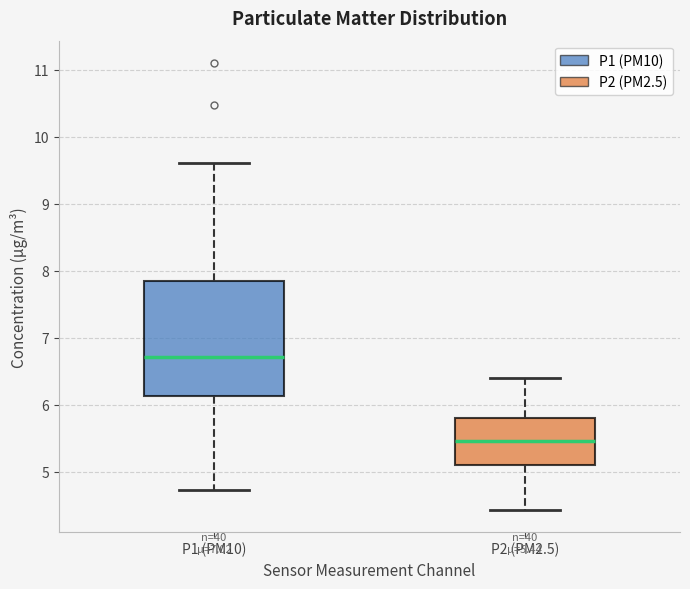

Which box has the lowest median line?

P2 (PM2.5)